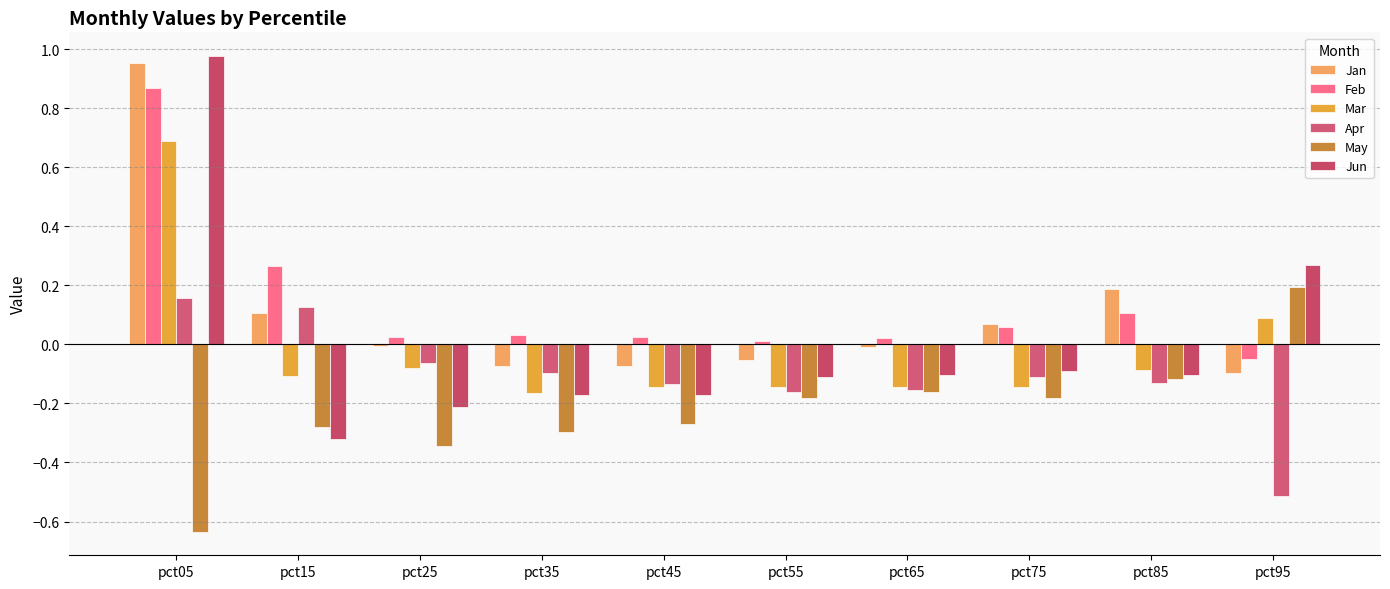

Between pct75 and pct35, which is larger?

pct75